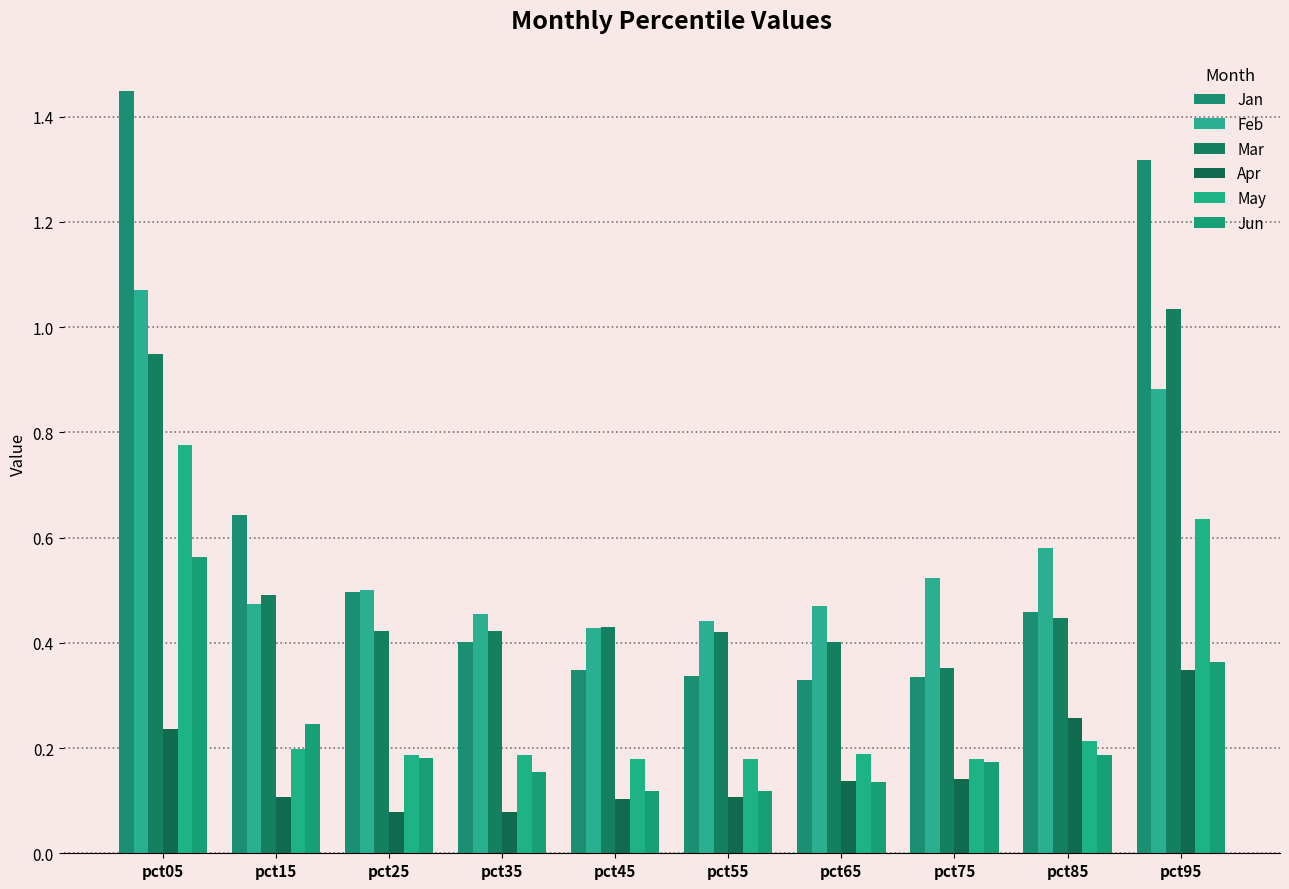

How many categories are shown in the chart?

10